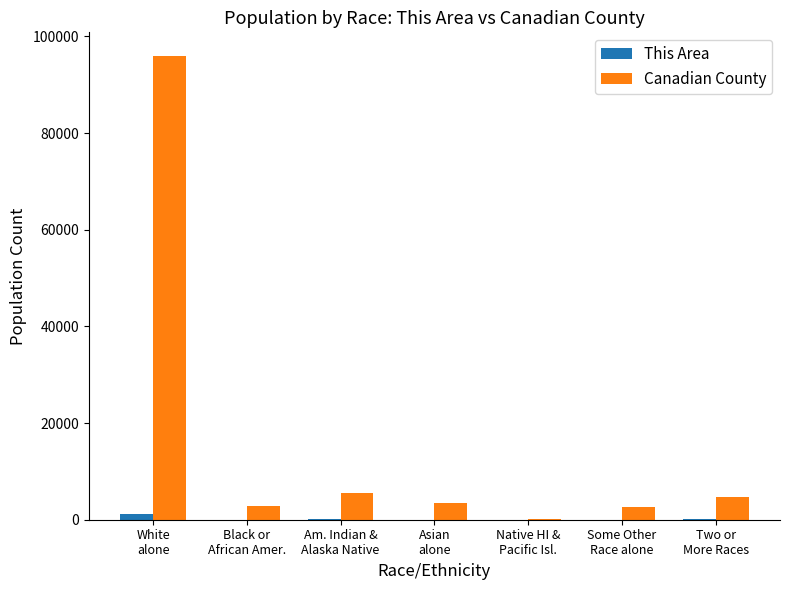

Where does the This Area series first go above 22?

White
alone